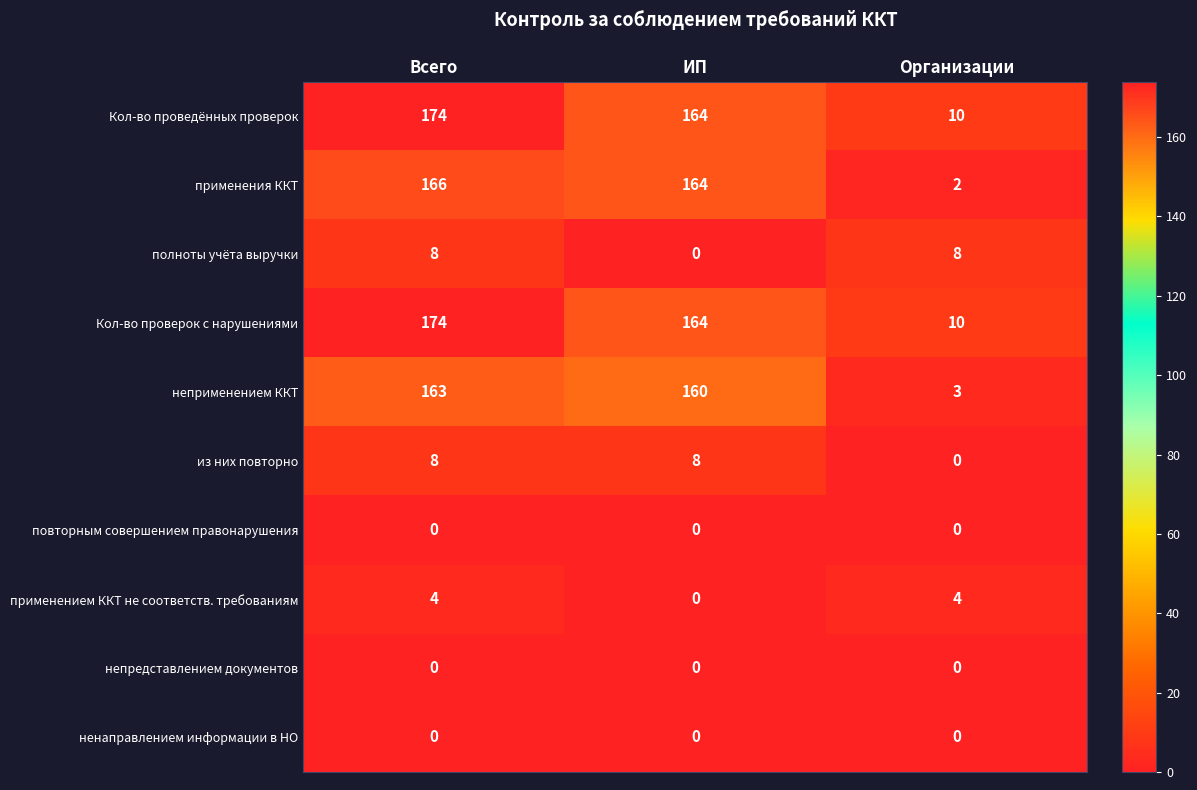

Reading left to right, what are all the values shown in this chart?

Кол-во проведённых проверок: 174	164	10
применения ККТ: 166	164	2
полноты учёта выручки: 8	0	8
Кол-во проверок с нарушениями: 174	164	10
неприменением ККТ: 163	160	3
из них повторно: 8	8	0
повторным совершением правонарушения: 0	0	0
применением ККТ не соответств. требованиям: 4	0	4
непредставлением документов: 0	0	0
ненаправлением информации в НО: 0	0	0